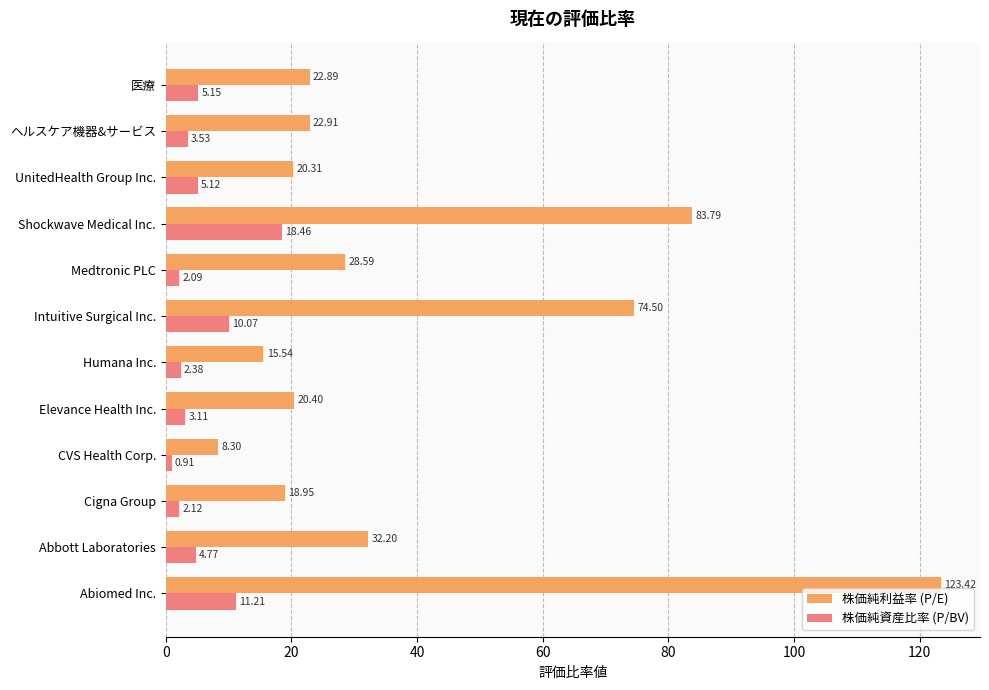

At which category does the chart reach its peak across all series?

Abiomed Inc.